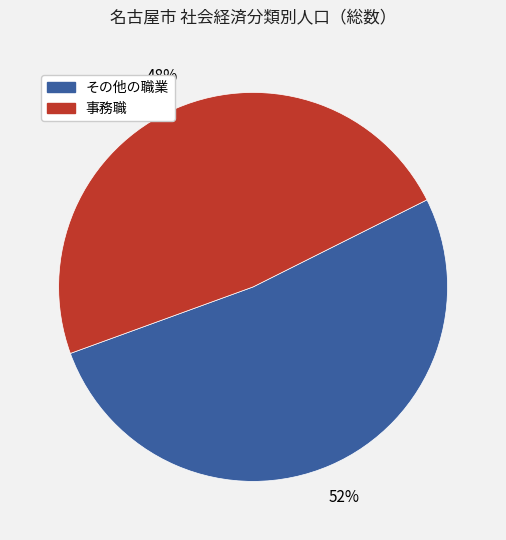

To the nearest percent, what is the average slice percentage?

50%